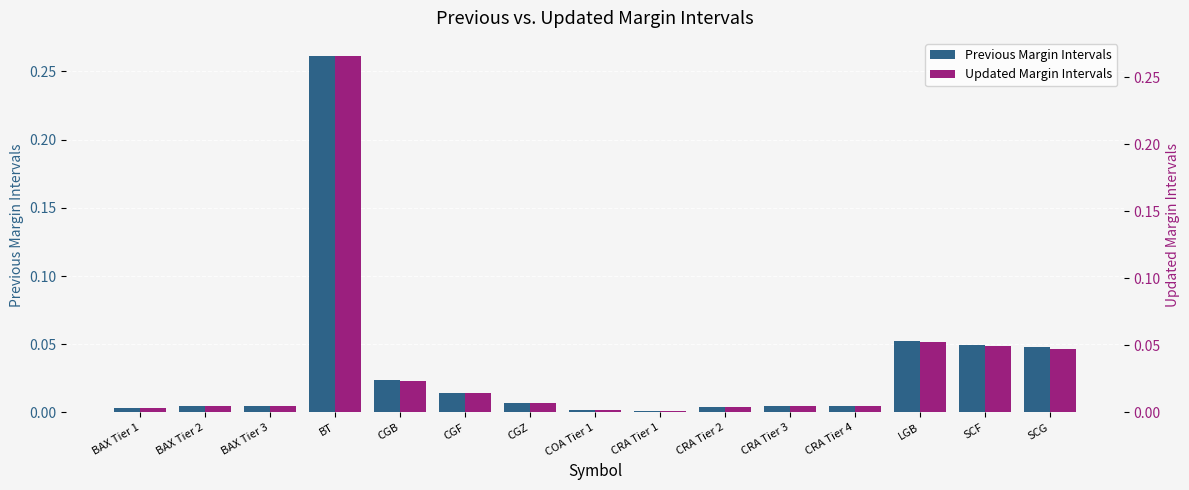

Which category has the lowest value across all series?

CRA Tier 1